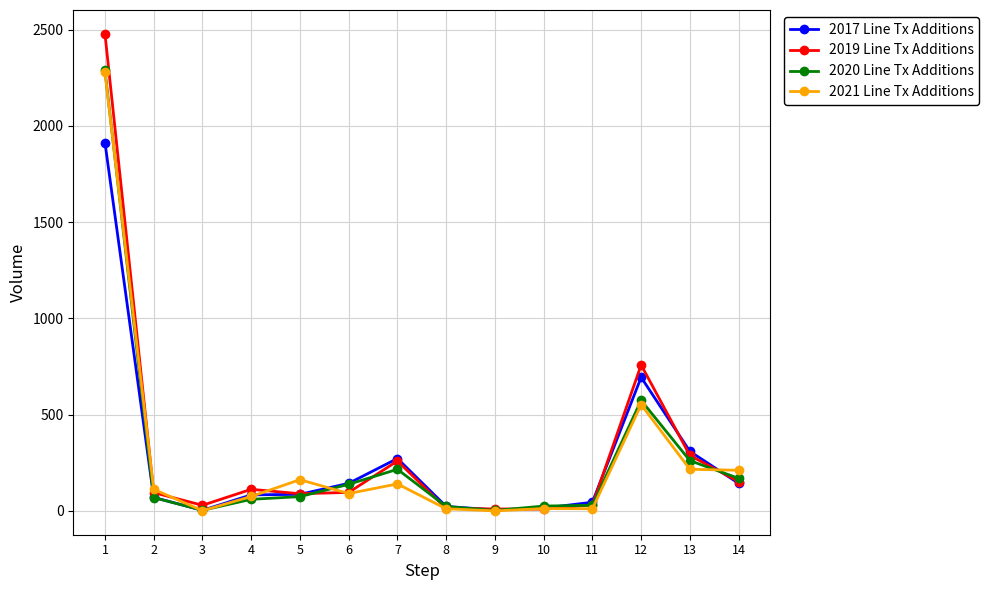

What are all the series names shown in the legend?

2017 Line Tx Additions, 2019 Line Tx Additions, 2020 Line Tx Additions, 2021 Line Tx Additions